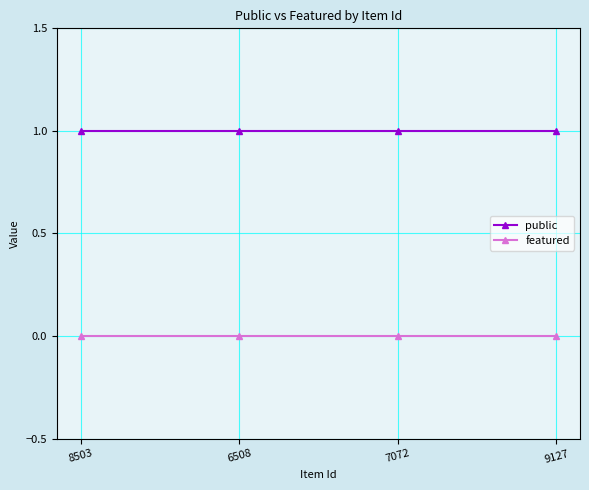

What is the sum of the public values at 9127 and 7072?

2